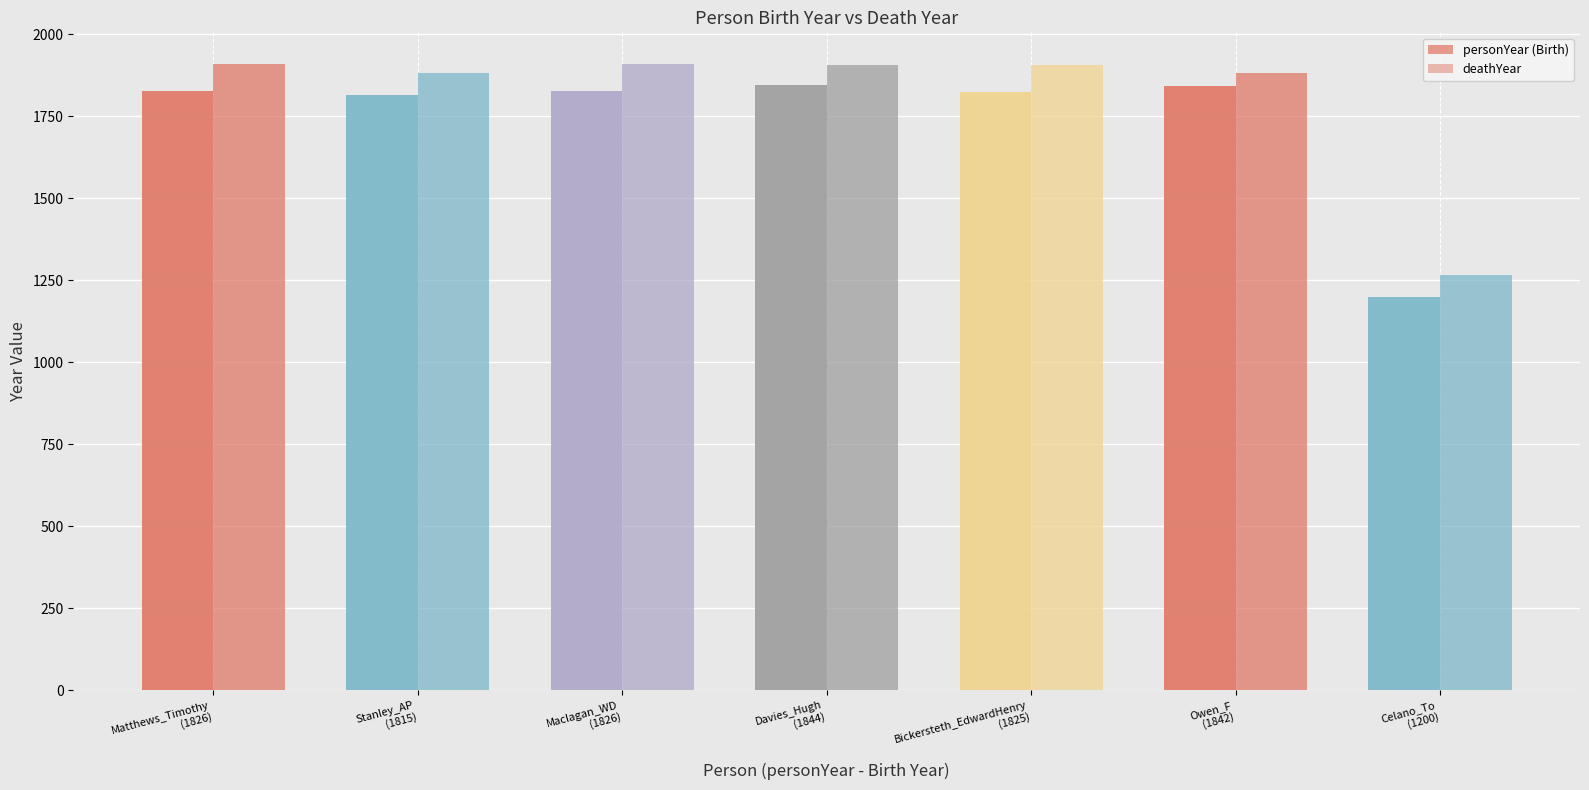

What is the label of the 2nd bar from the left?

Stanley_AP
(1815)